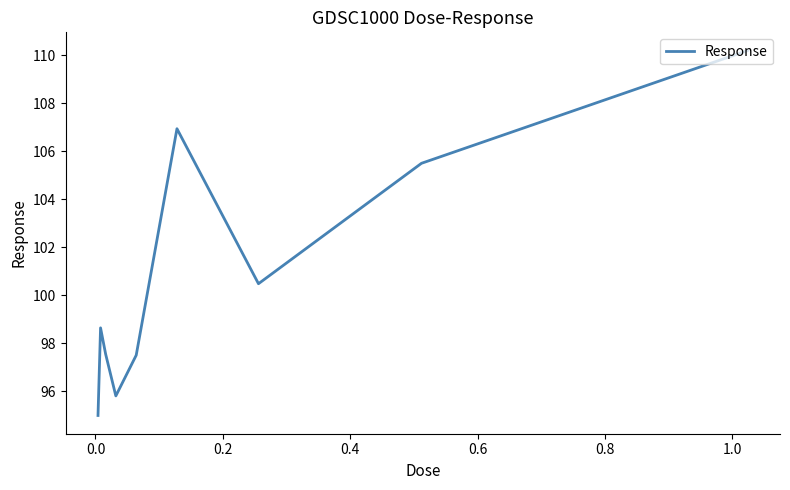

How many lines are shown in the chart?

1